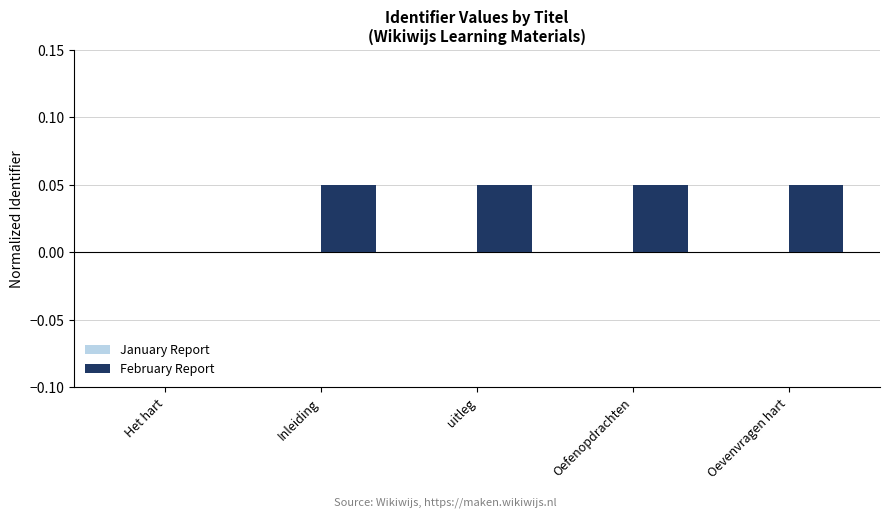

Which series has the largest range (max minus min)?

February Report